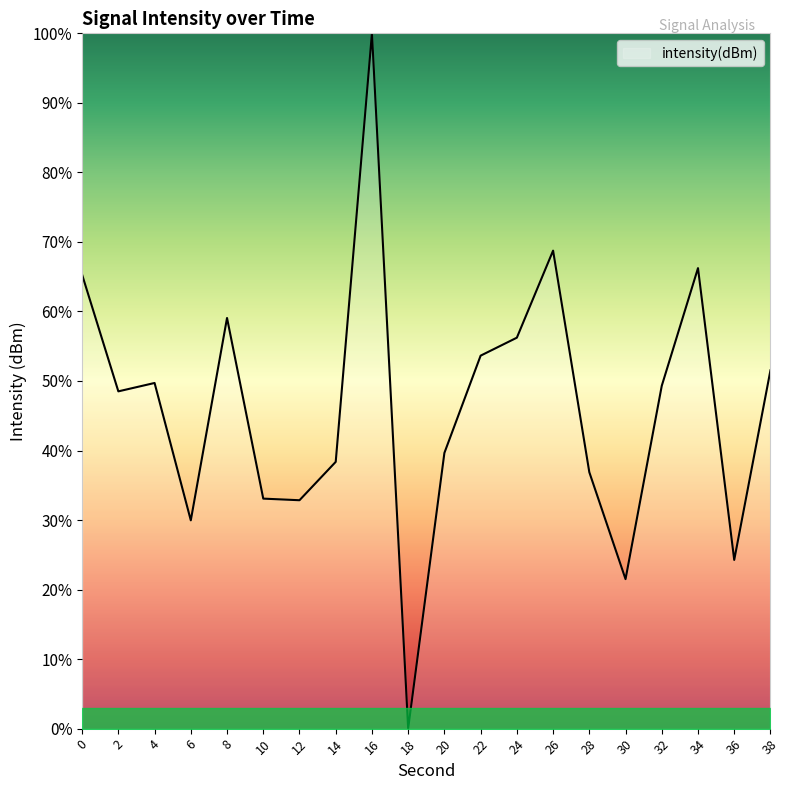

Read the value at 26.

68.7